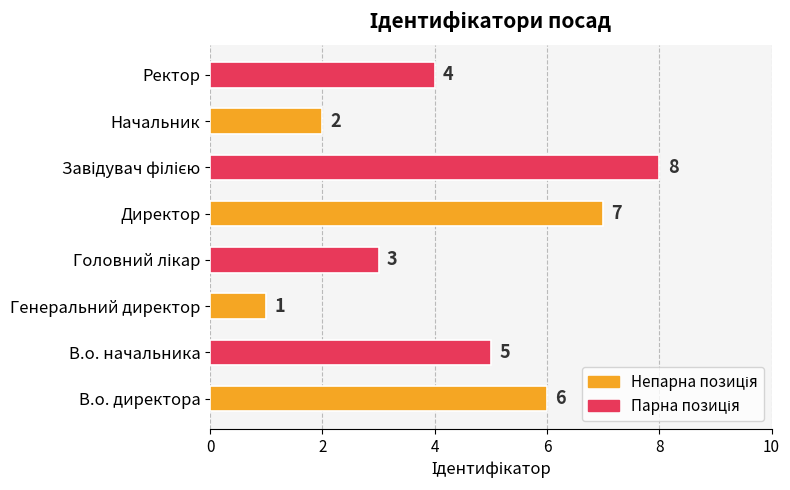

The value at Ректор is 7. True or false?

False